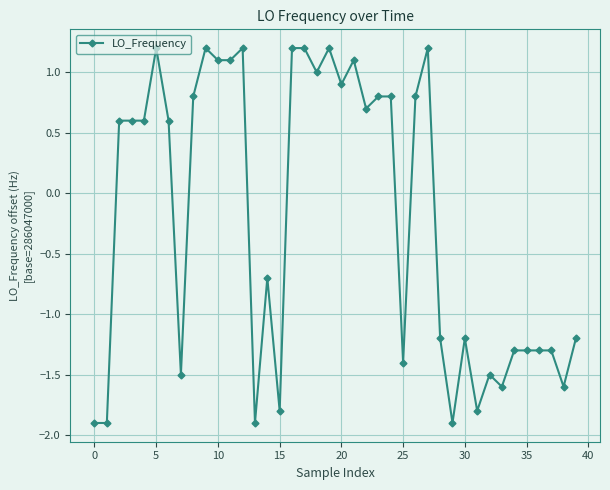

What is the value of the 37th point from the left?

-1.3